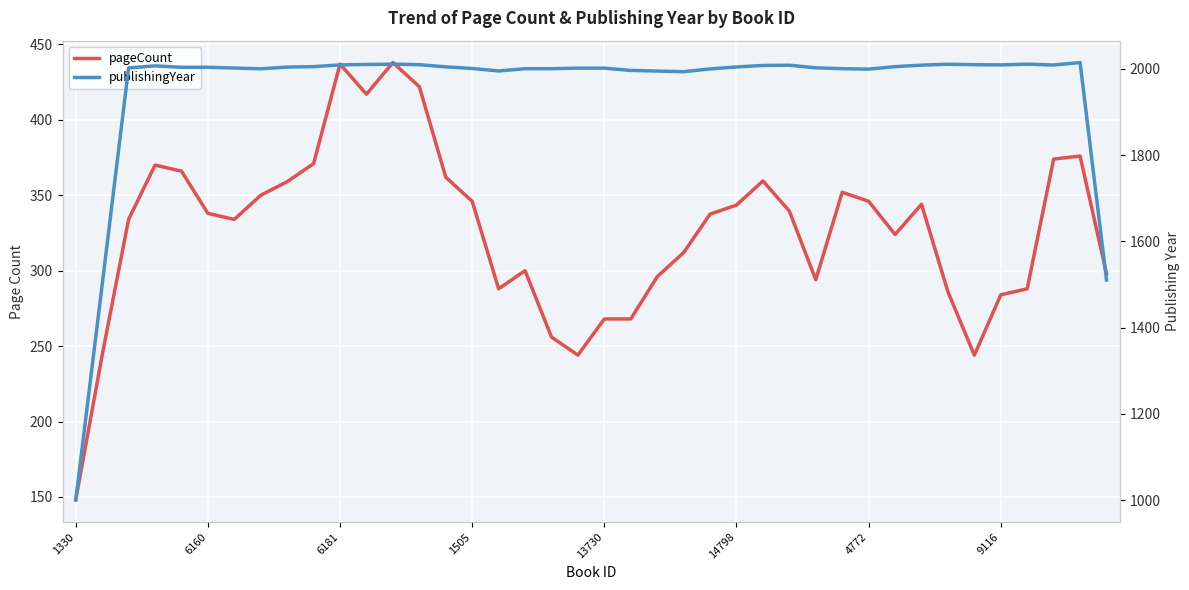

Which series changed the most between 6181 and 4772?

pageCount